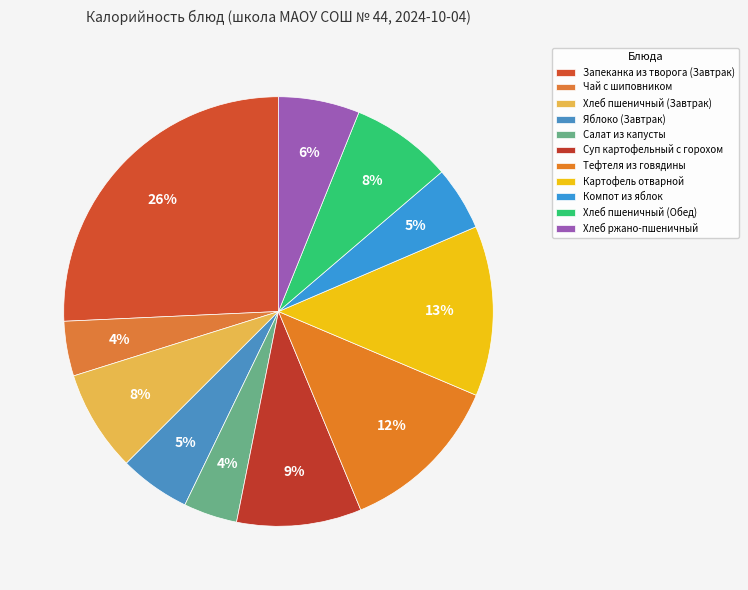

Count the number of slices in the pie.

11